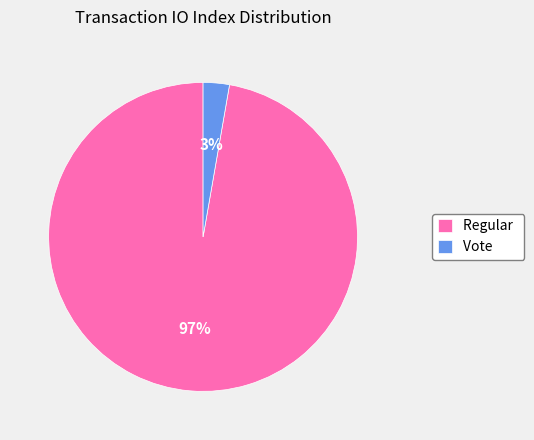

The Vote slice represents 3% of the pie. True or false?

True